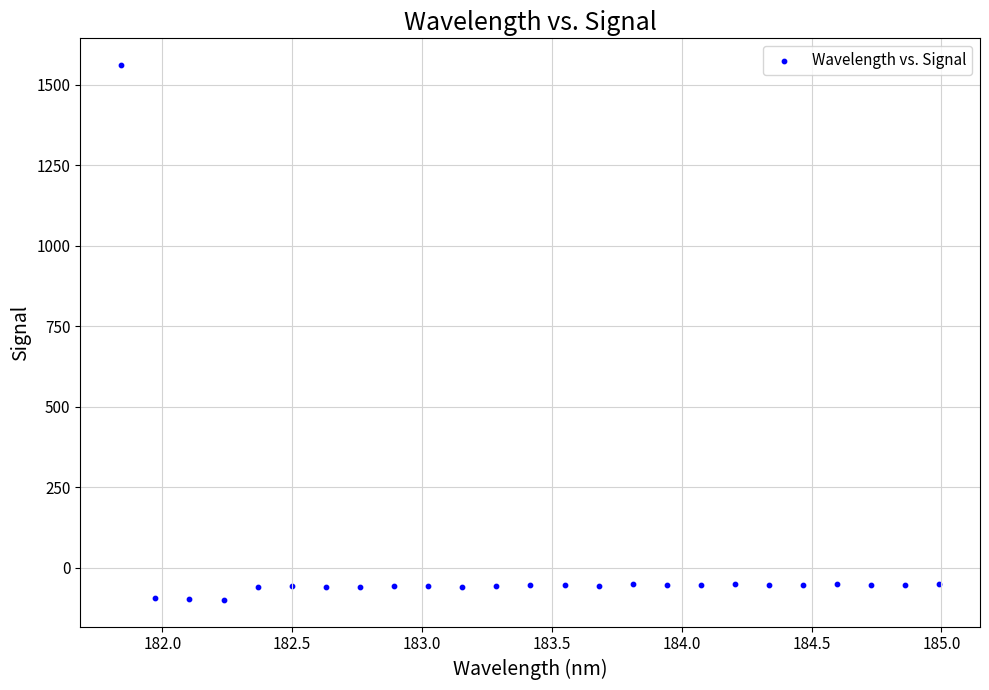

What is the range of Y values (max minus min)?

1661.3